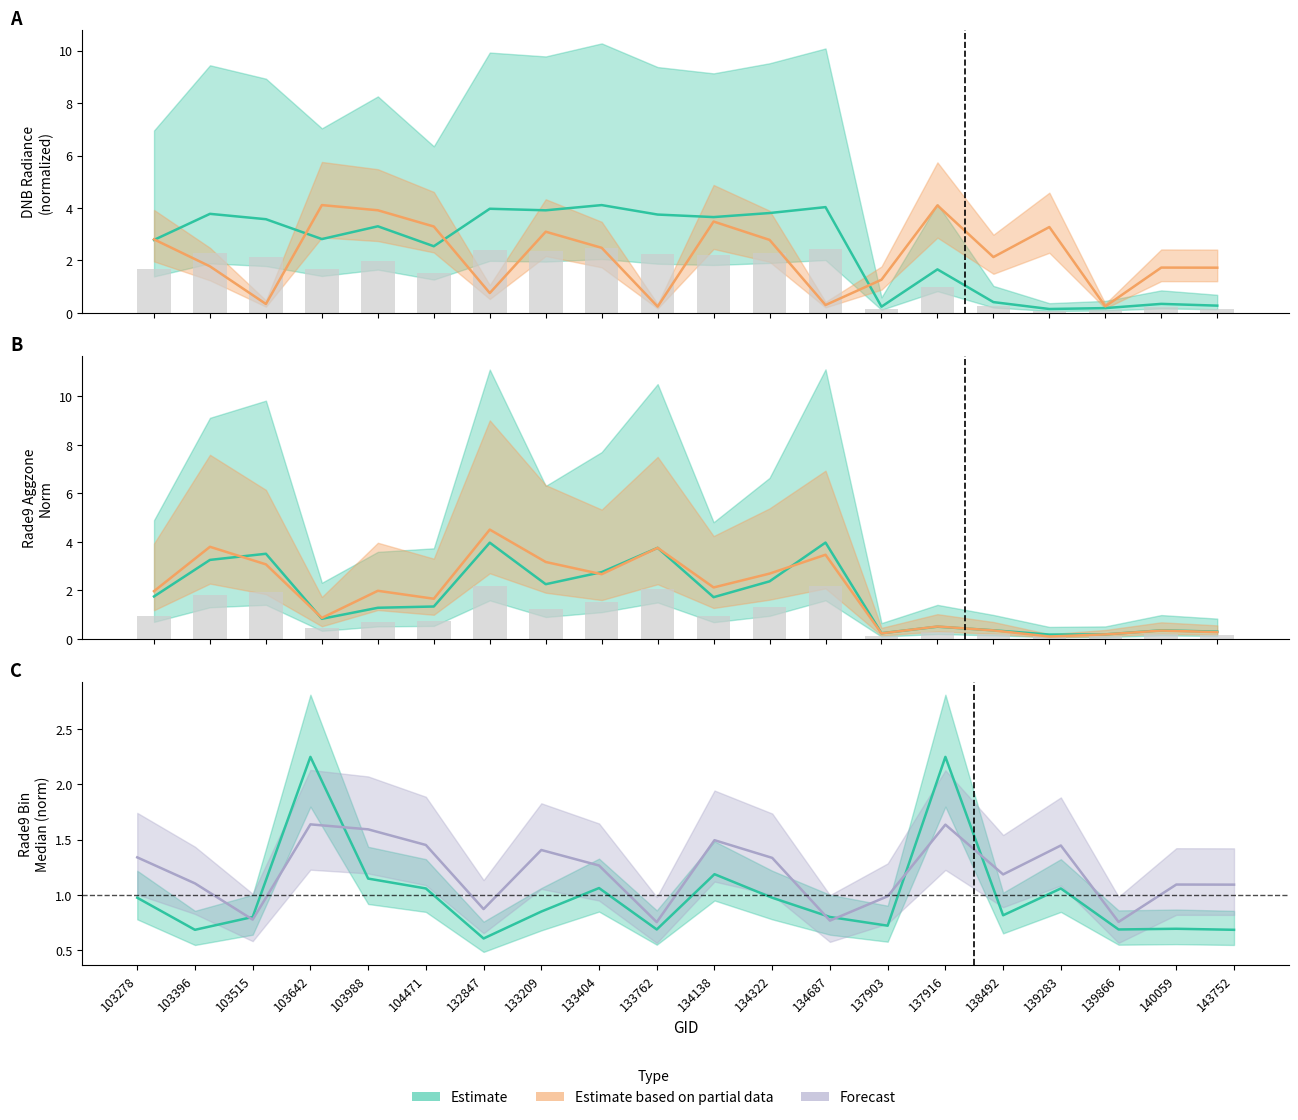

Read the dnbrad value at 137903.

0.2